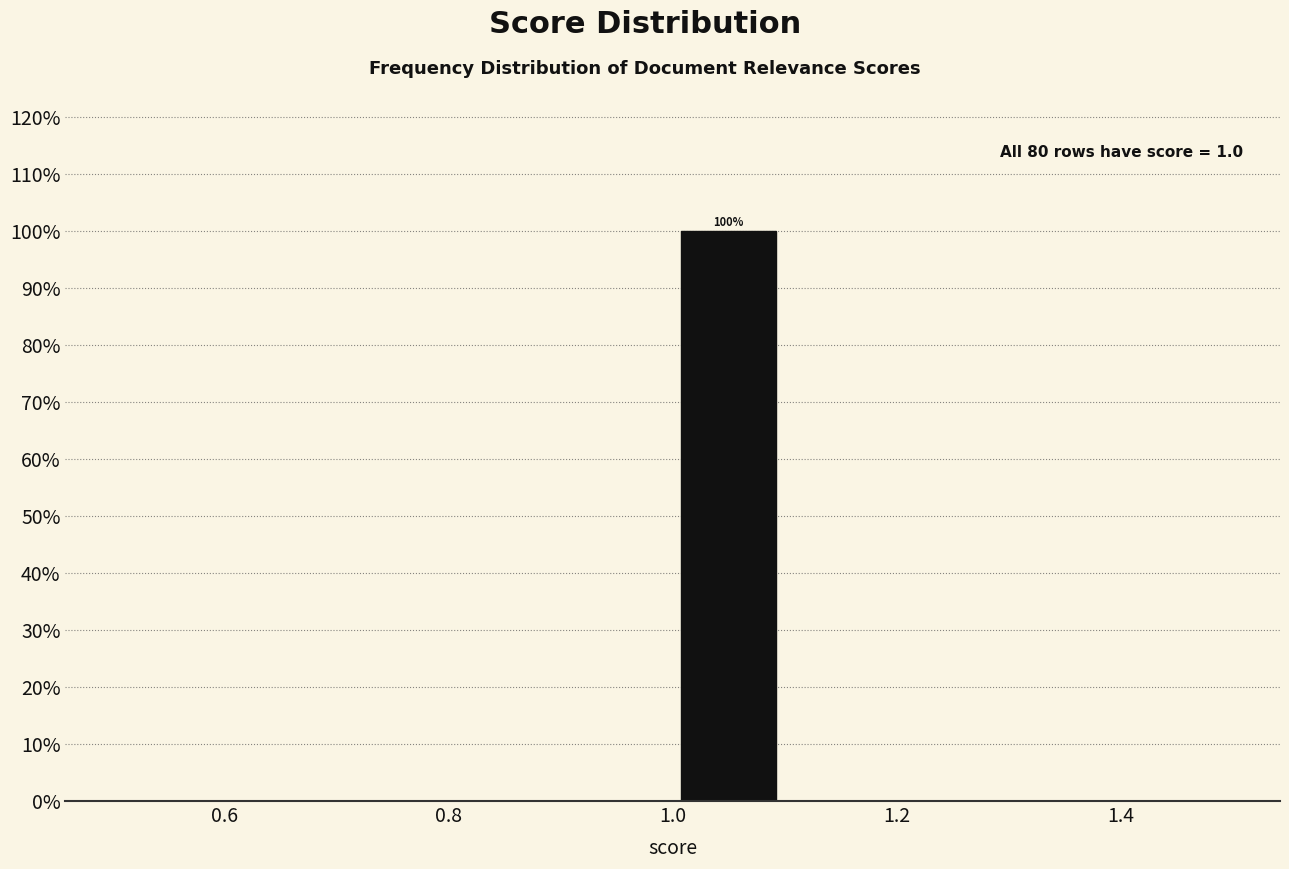

Over which range of the x-axis is the bar tallest?

1.0 to 1.1